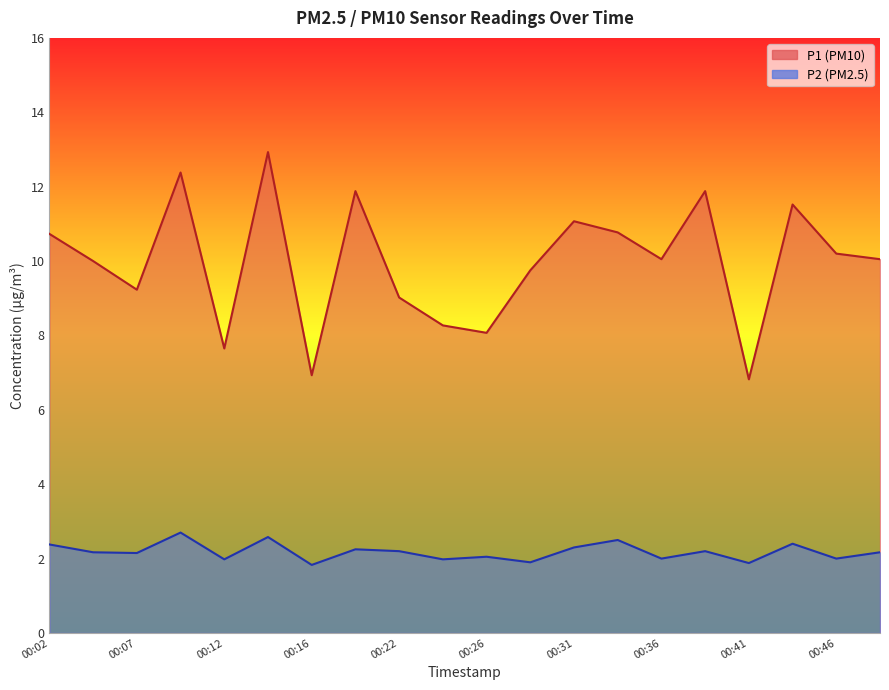

Reading left to right, extract all data points from this chart.

P1: 10.7	10.0	9.2	12.4	7.7	12.9	6.9	11.9	9.0	8.3	8.1	9.8	11.1	10.8	10.1	11.9	6.8	11.5	10.2	10.1
P2: 2.4	2.2	2.1	2.7	2.0	2.6	1.8	2.2	2.2	2.0	2.0	1.9	2.3	2.5	2.0	2.2	1.9	2.4	2.0	2.2